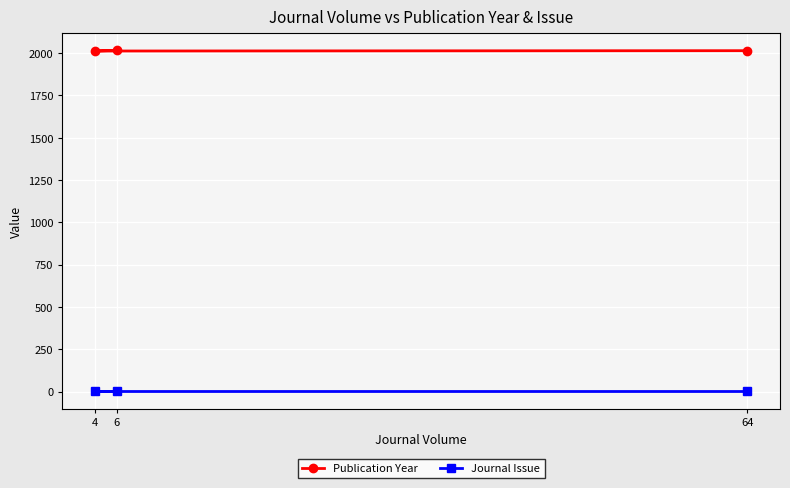

Rank the series by their maximum value, from lowest to highest.

Journal Issue, Publication Year